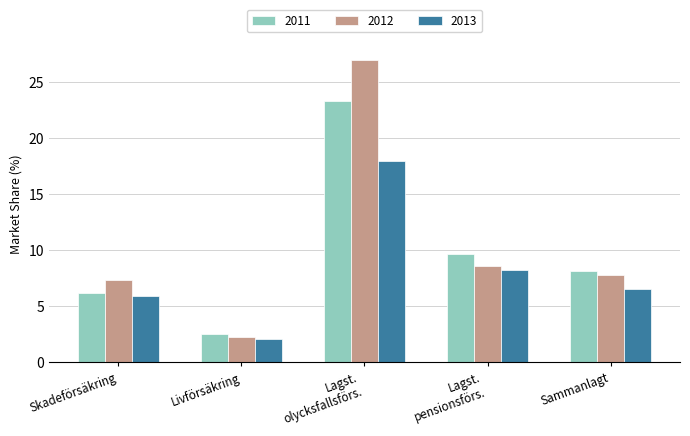

What is the total value across all series at Livförsäkring?

6.9